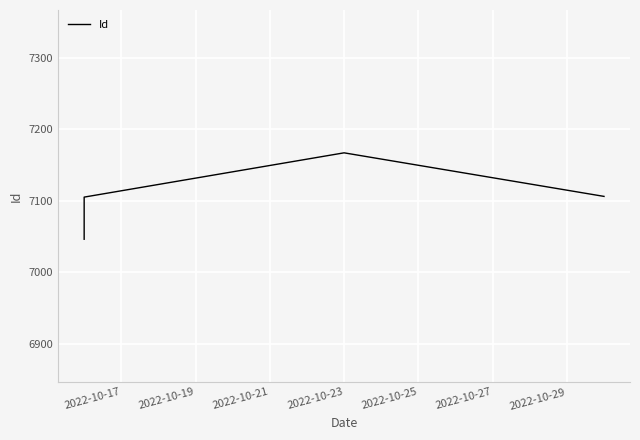

Which label corresponds to the smallest value in the chart?

2022-10-17